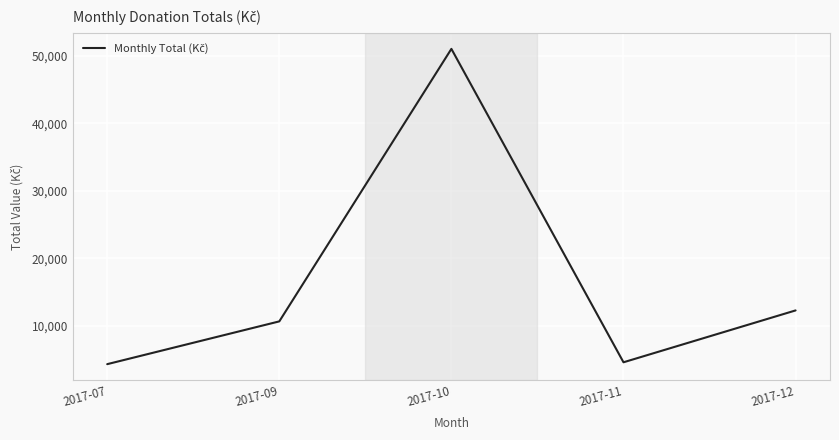

Reading left to right, transcribe all the data shown in this chart.

4322	10656	51000	4600	12278